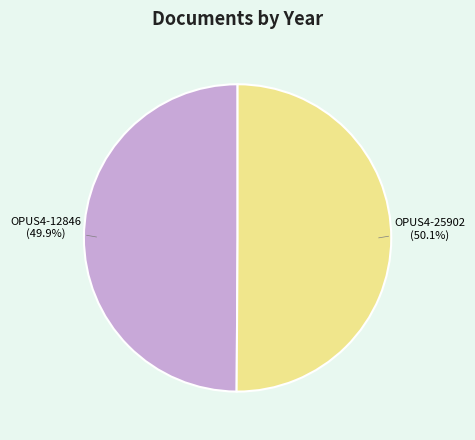

To the nearest percent, what is the combined percentage of OPUS4-12846 and OPUS4-25902?

100%